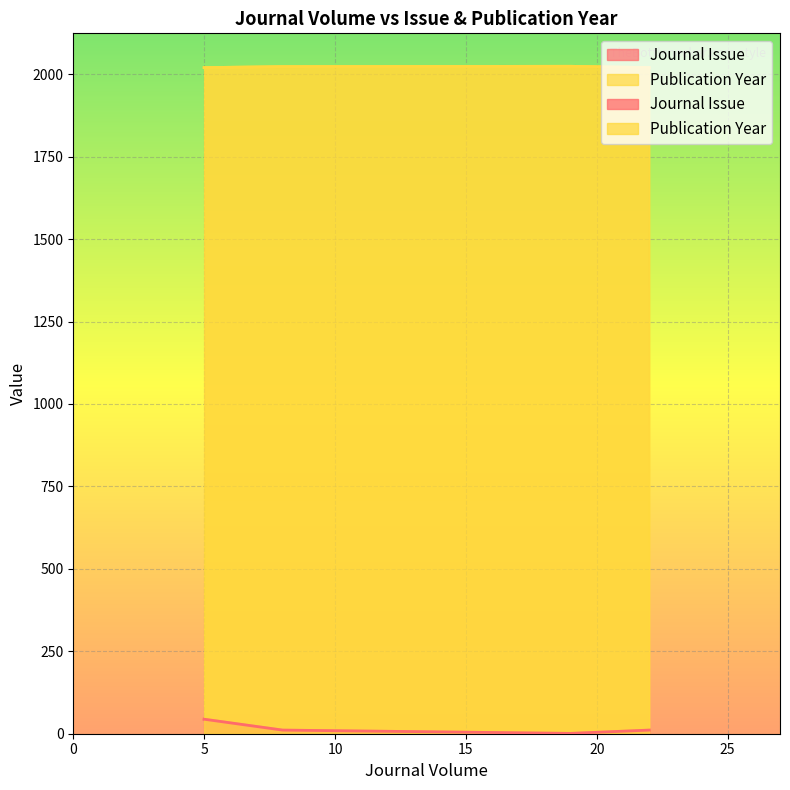

What is the sum of the Publication Year values at 5 and 19?

4044